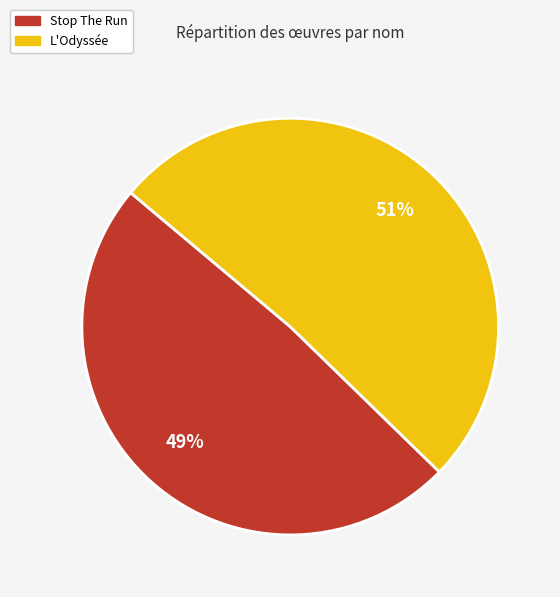

Which slice is the largest?

L'Odyssée